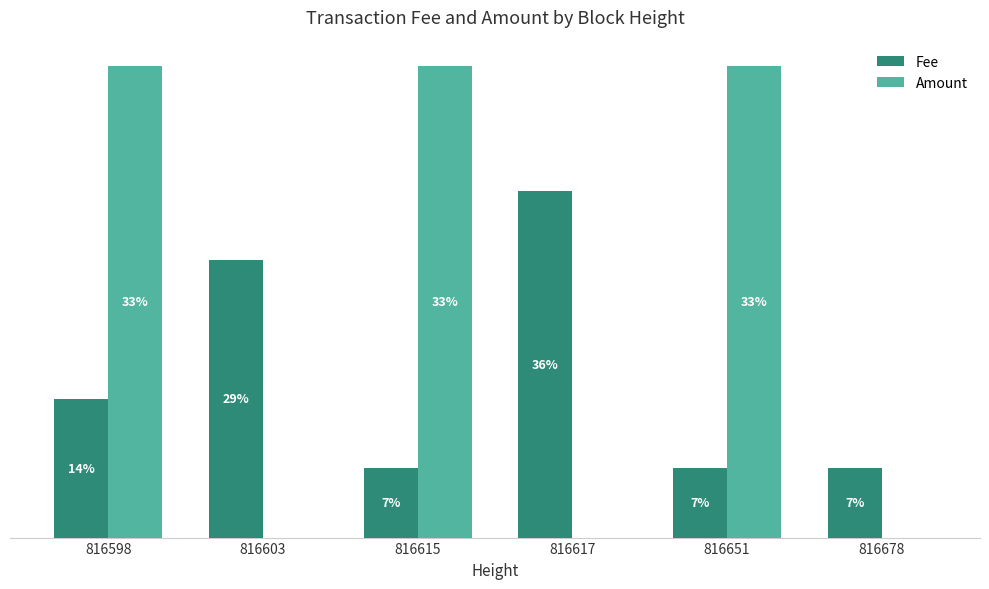

What are all the series names shown in the legend?

Fee, Amount